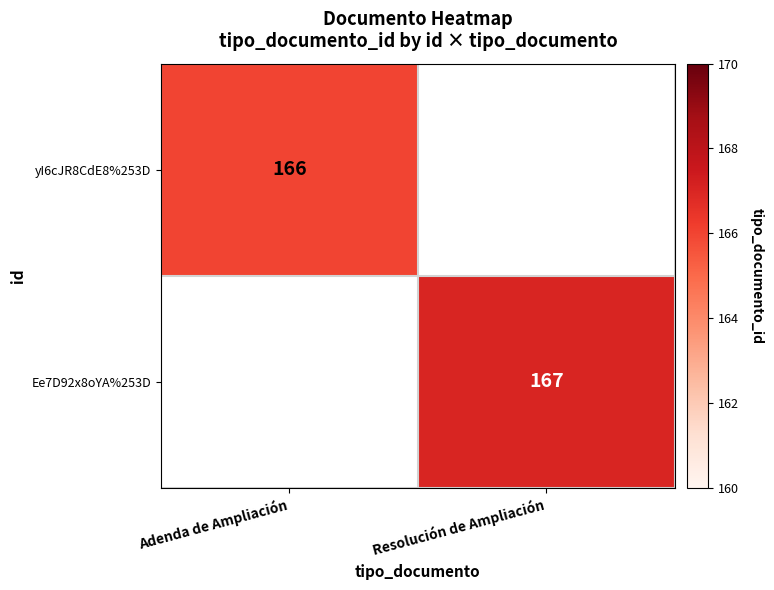

True or false: yI6cJR8CdE8%253D has a value of 297.7 at Adenda de Ampliación.

False